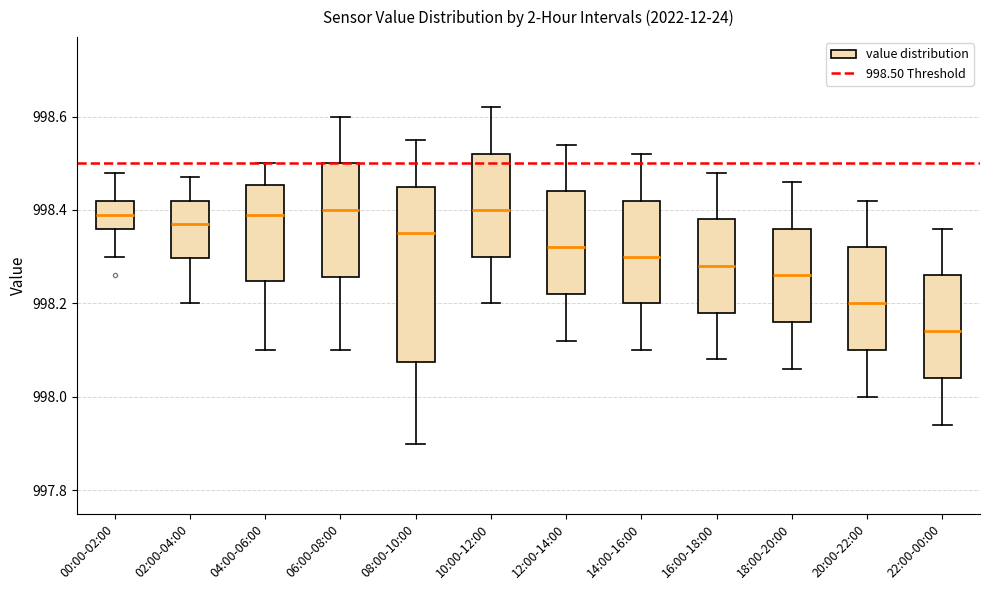

Which box is the tallest, from its lower edge to its upper edge?

08:00-10:00